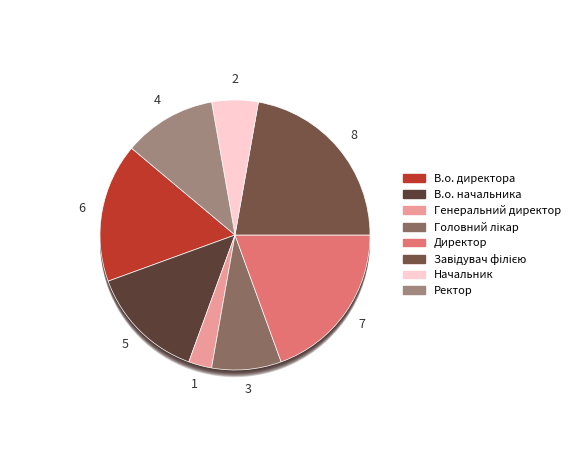

What is the smallest slice in the pie chart?

Генеральний директор